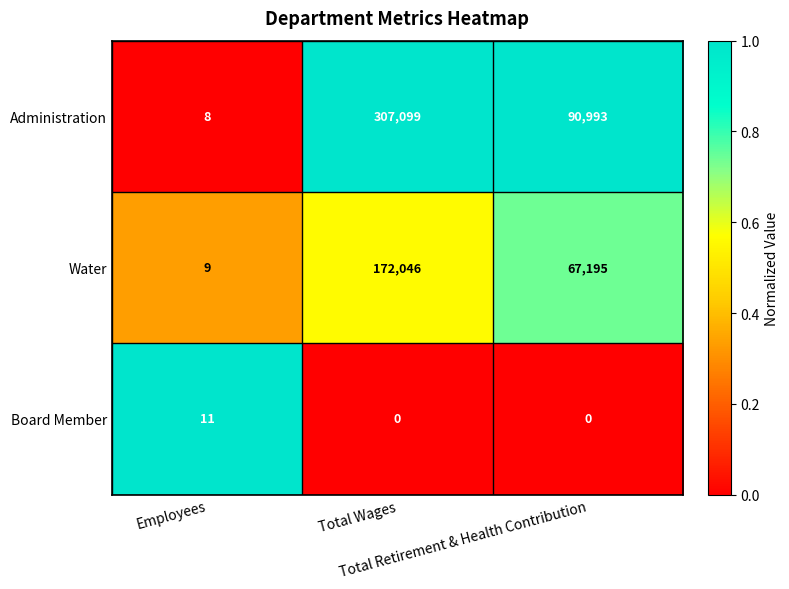

What is the difference between the highest and lowest values at Total Wages?

307099